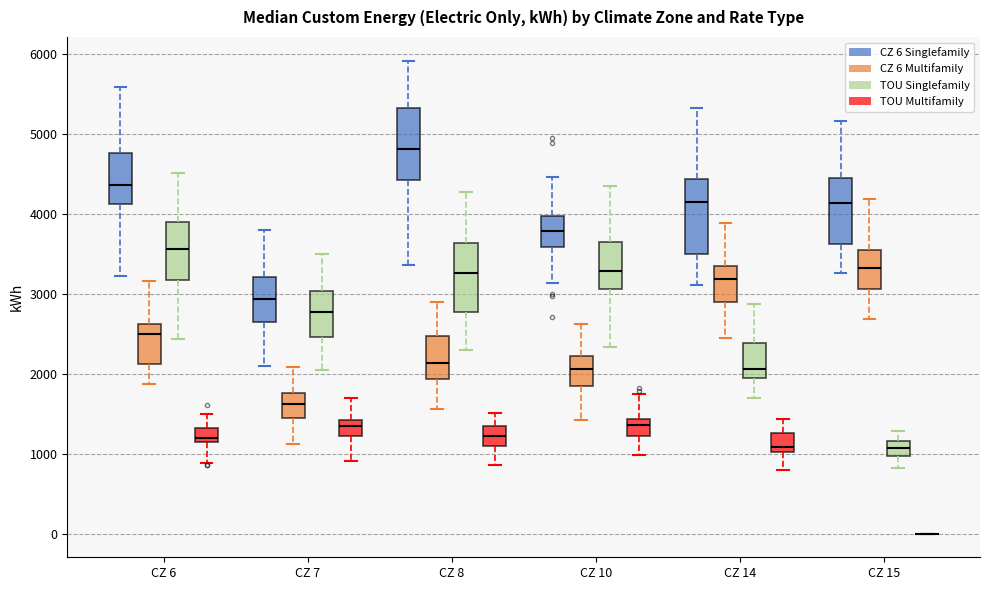

Reading left to right, read every box against the y-axis: the position of its median line, the range the box covers, and the ends of its whiskers. The values are not printed on the chart, so give them approximately, as read against the axis.

CZ 6 (CZ 6 Singlefamily): median 4400, box 4100 to 4800, whiskers 3200 to 5600
CZ 6 (CZ 6 Multifamily): median 2500, box 2100 to 2600, whiskers 1900 to 3200
CZ 6 (TOU Singlefamily): median 3600, box 3200 to 3900, whiskers 2400 to 4500
CZ 6 (TOU Multifamily): median 1200, box 1100 to 1300, whiskers 900 to 1500
CZ 7 (CZ 6 Singlefamily): median 2900, box 2700 to 3200, whiskers 2100 to 3800
CZ 7 (CZ 6 Multifamily): median 1600, box 1400 to 1800, whiskers 1100 to 2100
CZ 7 (TOU Singlefamily): median 2800, box 2500 to 3000, whiskers 2000 to 3500
CZ 7 (TOU Multifamily): median 1300, box 1200 to 1400, whiskers 900 to 1700
CZ 8 (CZ 6 Singlefamily): median 4800, box 4400 to 5300, whiskers 3400 to 5900
CZ 8 (CZ 6 Multifamily): median 2100, box 1900 to 2500, whiskers 1600 to 2900
CZ 8 (TOU Singlefamily): median 3300, box 2800 to 3600, whiskers 2300 to 4300
CZ 8 (TOU Multifamily): median 1200, box 1100 to 1300, whiskers 900 to 1500
CZ 10 (CZ 6 Singlefamily): median 3800, box 3600 to 4000, whiskers 3100 to 4500
CZ 10 (CZ 6 Multifamily): median 2100, box 1800 to 2200, whiskers 1400 to 2600
CZ 10 (TOU Singlefamily): median 3300, box 3100 to 3600, whiskers 2300 to 4300
CZ 10 (TOU Multifamily): median 1400 (just below the box's upper edge), box 1200 to 1400, whiskers 1000 to 1700
CZ 14 (CZ 6 Singlefamily): median 4100, box 3500 to 4400, whiskers 3100 to 5300
CZ 14 (CZ 6 Multifamily): median 3200, box 2900 to 3300, whiskers 2400 to 3900
CZ 14 (TOU Singlefamily): median 2100, box 1900 to 2400, whiskers 1700 to 2900
CZ 14 (TOU Multifamily): median 1100, box 1000 to 1300, whiskers 800 to 1400
CZ 15 (CZ 6 Singlefamily): median 4100, box 3600 to 4500, whiskers 3300 to 5200
CZ 15 (CZ 6 Multifamily): median 3300, box 3100 to 3600, whiskers 2700 to 4200
CZ 15 (TOU Singlefamily): median 1100, box 1000 to 1200, whiskers 800 to 1300
CZ 15 (TOU Multifamily): box collapsed to a line at 0, whiskers 0 to 0